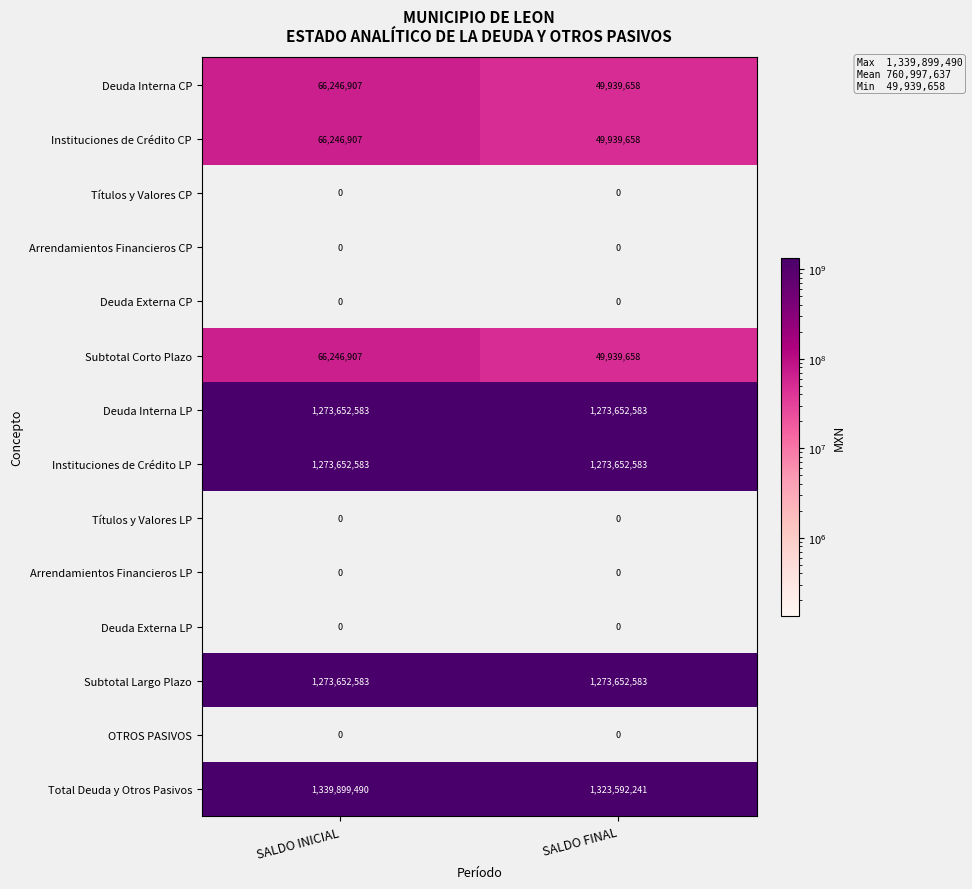

What is the difference between the maximum and minimum values in the Subtotal Corto Plazo series?

16307249